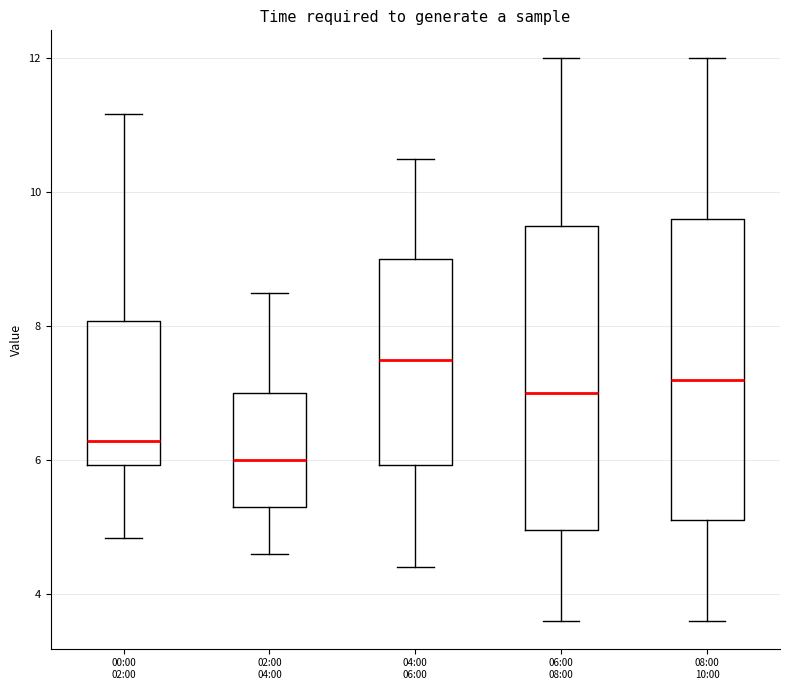

Where does the lower whisker of the box for 08:00 10:00 end on the y-axis? The values are not printed on the chart, so give them approximately, as read against the axis.

3.6